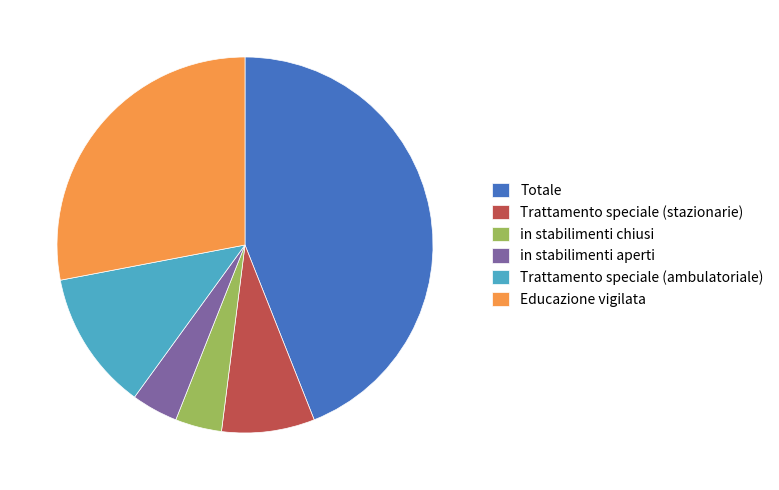

Between Educazione vigilata and in stabilimenti chiusi, which is larger?

Educazione vigilata